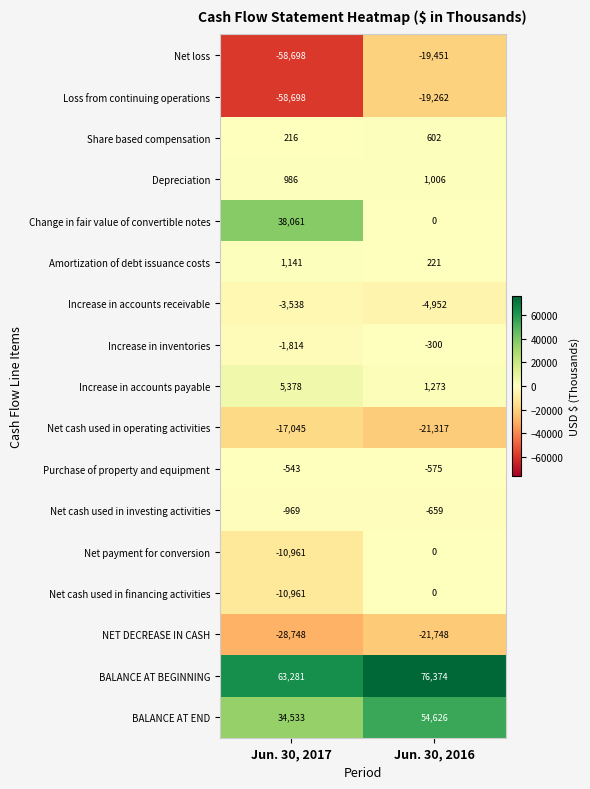

What is the sum of the Net cash used in financing activities values at Jun. 30, 2016 and Jun. 30, 2017?

-10961